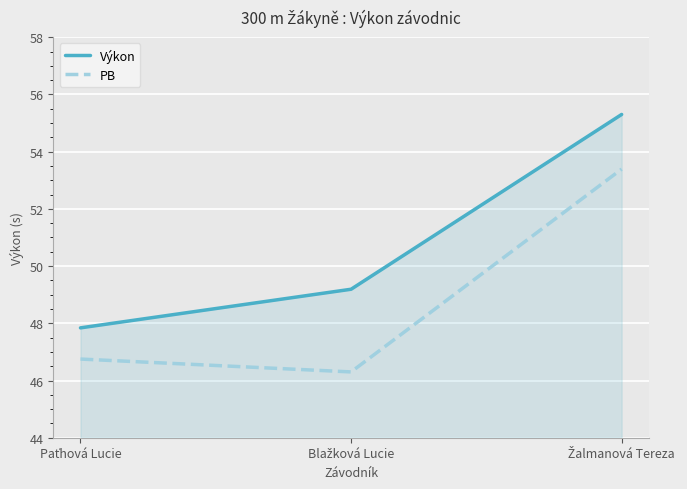

What is the maximum value for PB?

53.4